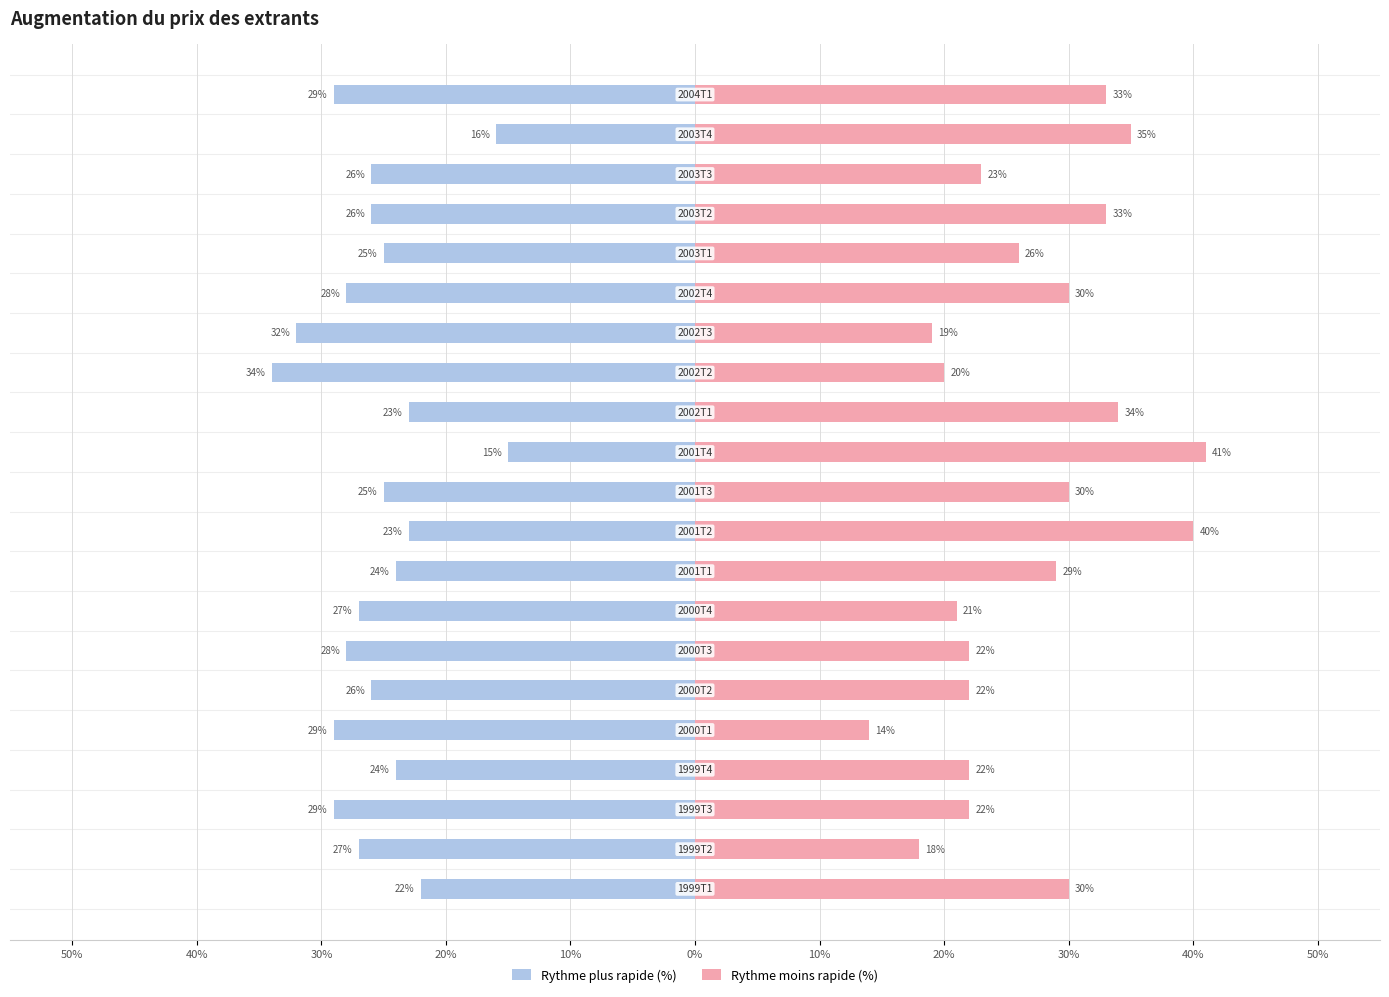

Count the number of categories in the chart.

21